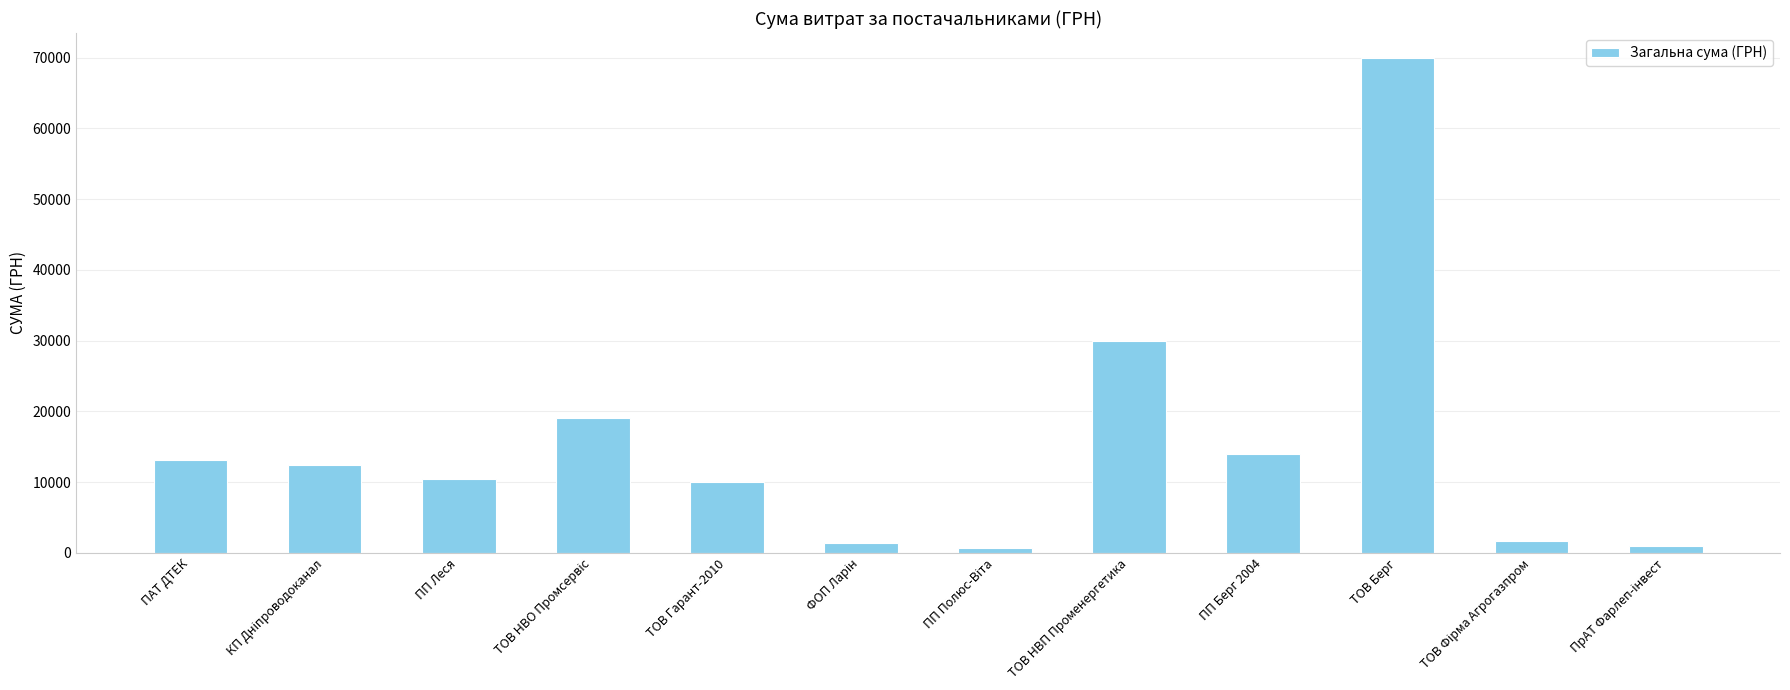

What is the average value?

15290.9